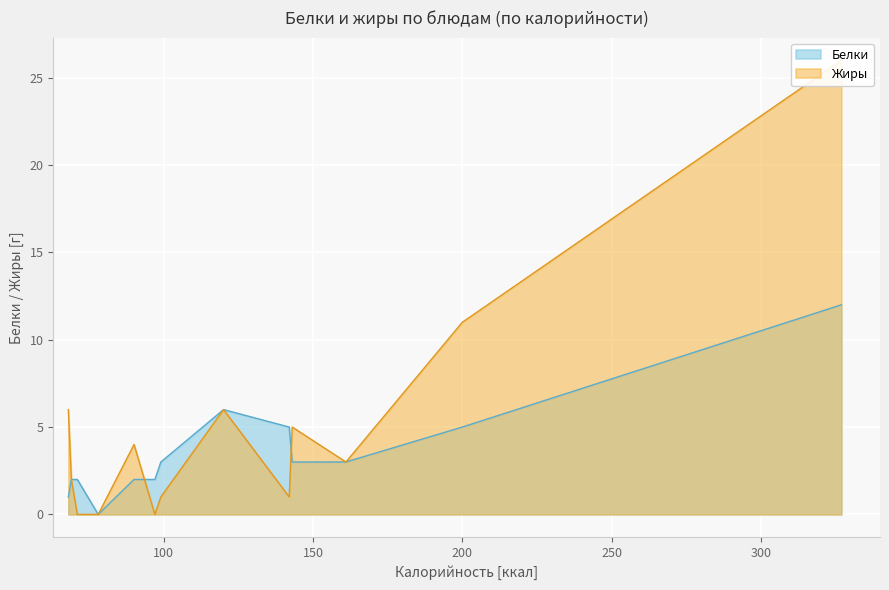

What is the maximum value for Белки?

12